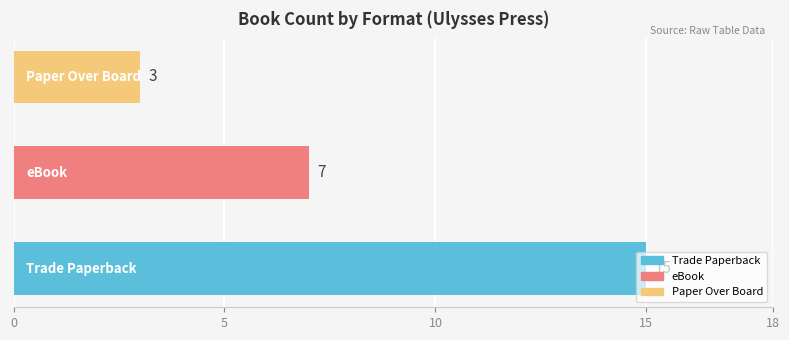

How many values are below 7?

1